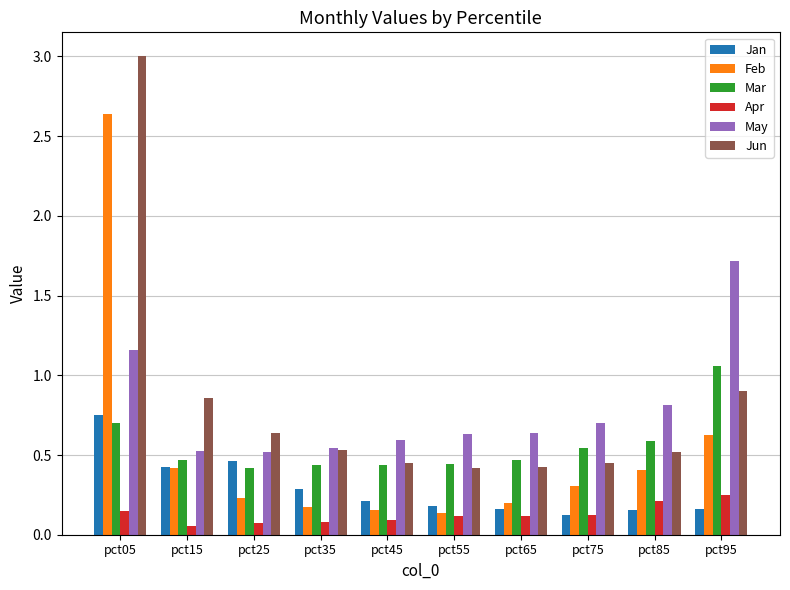

What is the difference between the highest and lowest values at pct05?

2.9